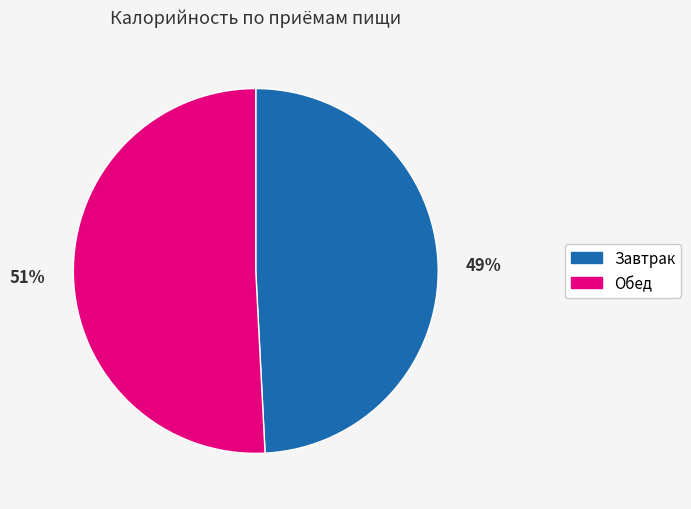

Is the sum of Завтрак and Обед greater than half?

Yes